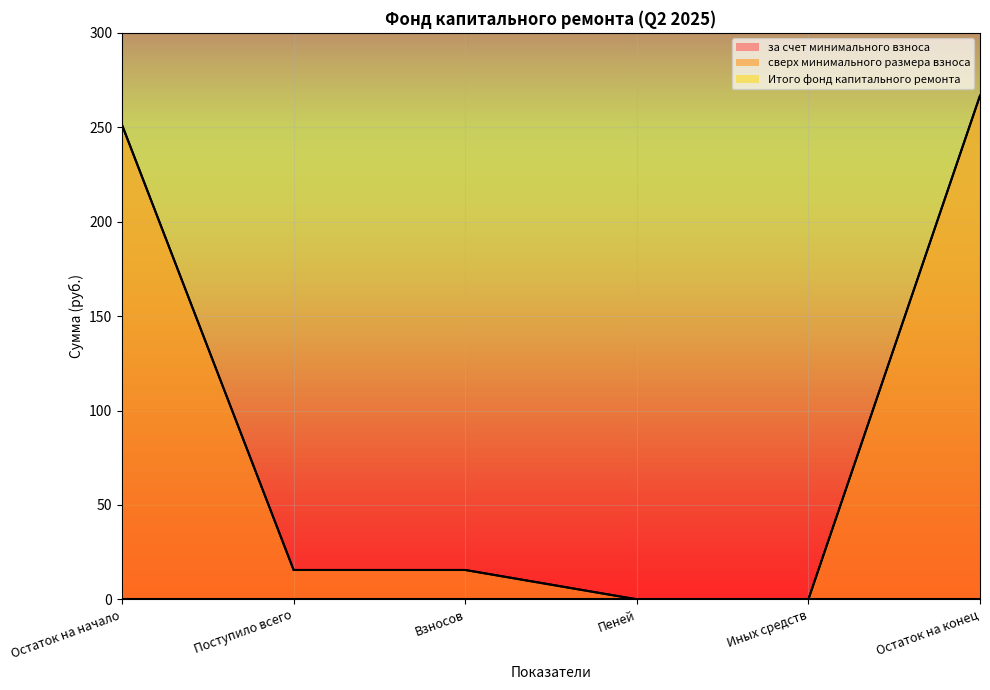

Which series has the largest total across all categories?

за счет минимального взноса